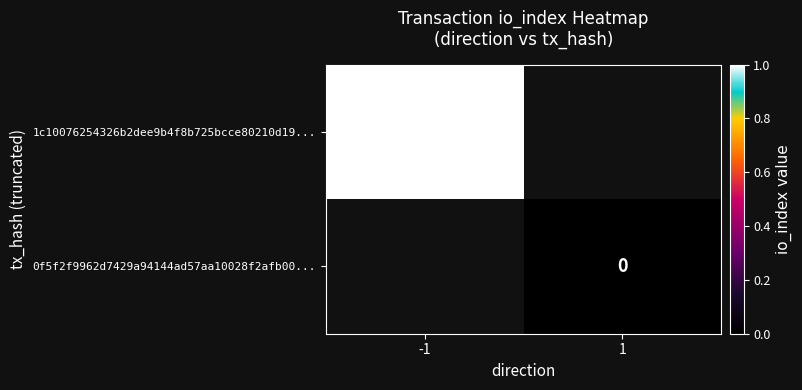

True or false: 1c10076254326b2dee9b4f8b725bcce80210d19... has a value of 1 at -1.

True